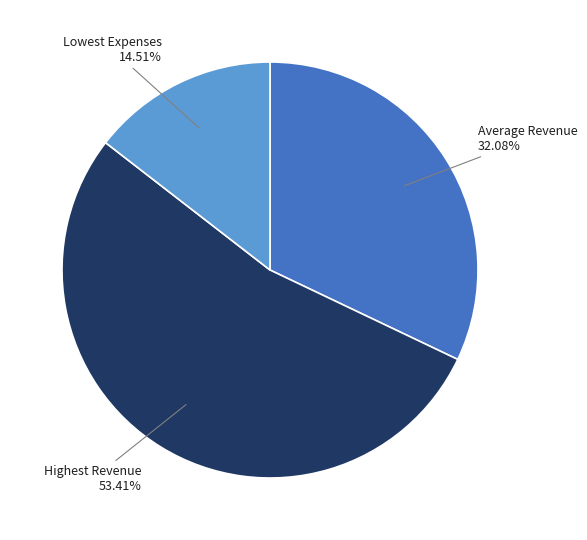

To the nearest percent, what is the combined percentage of Highest Revenue and Lowest Expenses?

68%